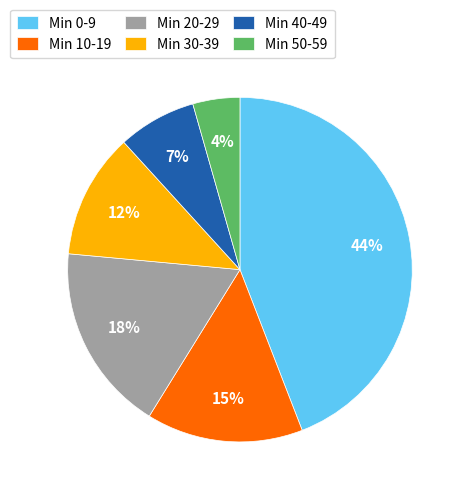

Which has a higher value, Min 10-19 or Min 50-59?

Min 10-19